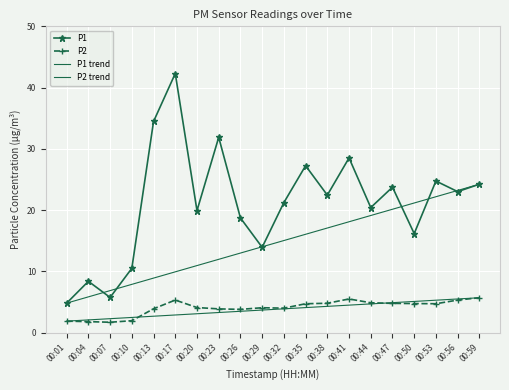

In P1, how many points are higher than both neighbors (excluding endpoints)?

7